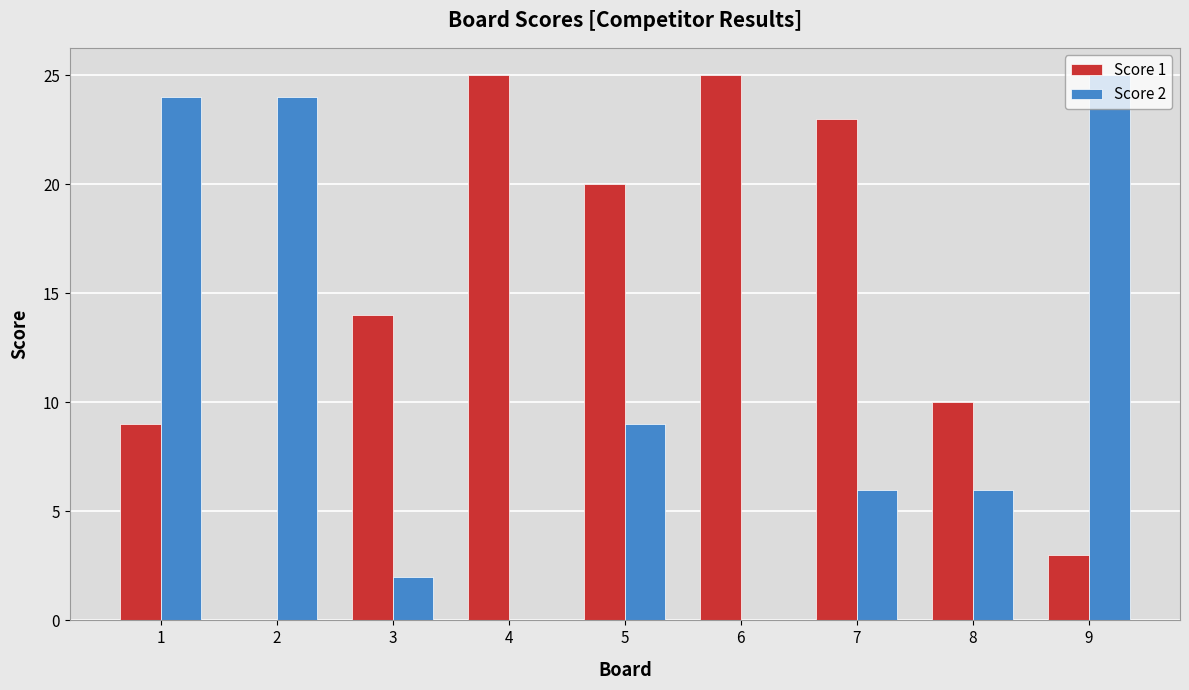

What is the sum of all Score 2 values?

96